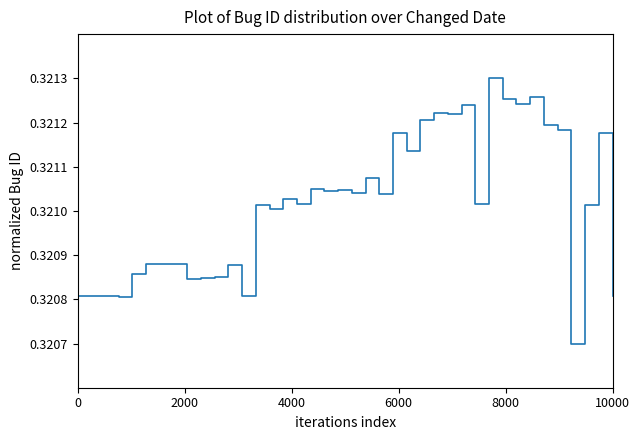

How many values are between 0 and 1?

40